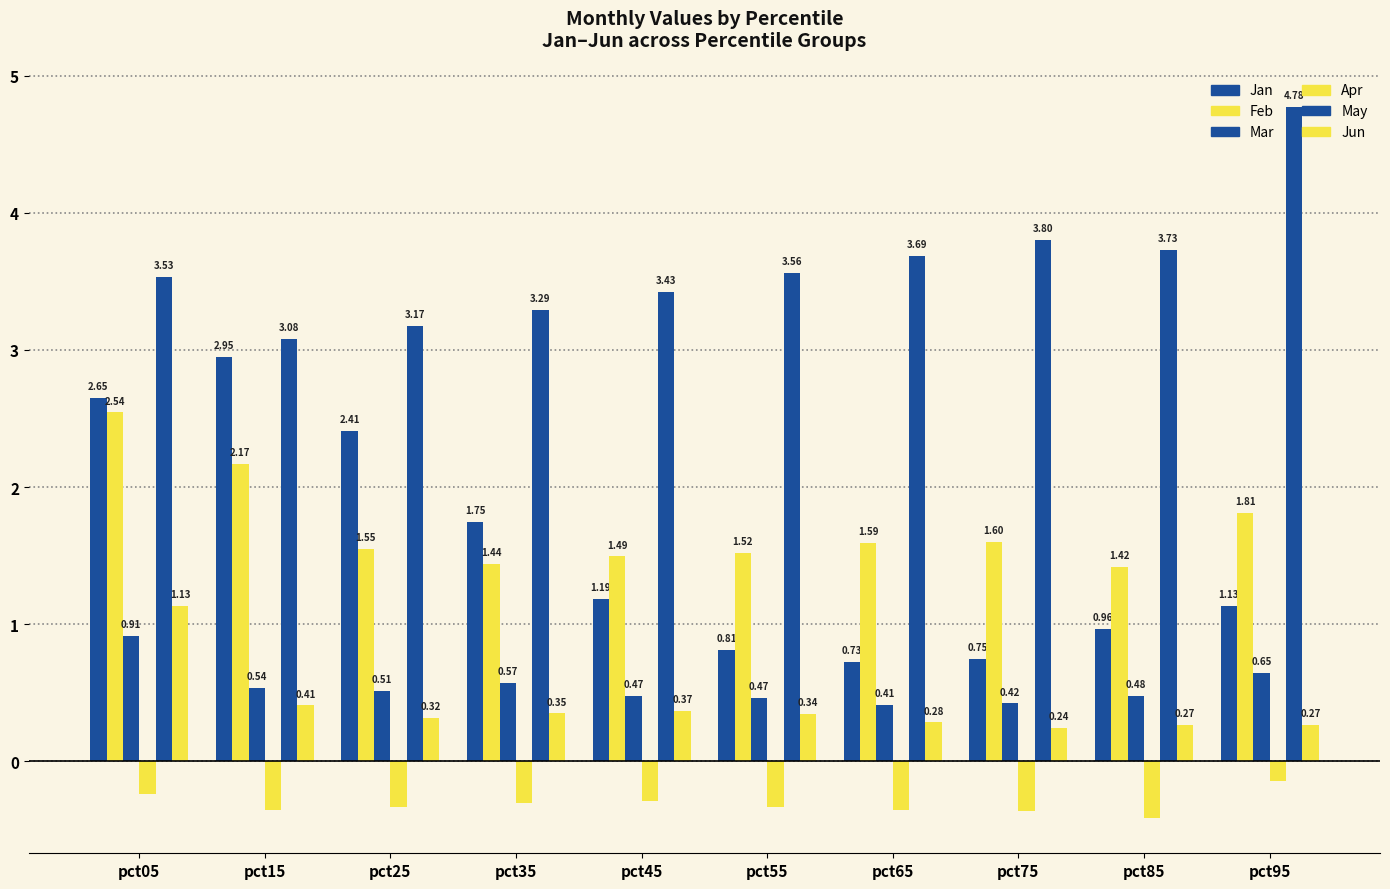

How many groups of bars are there?

10